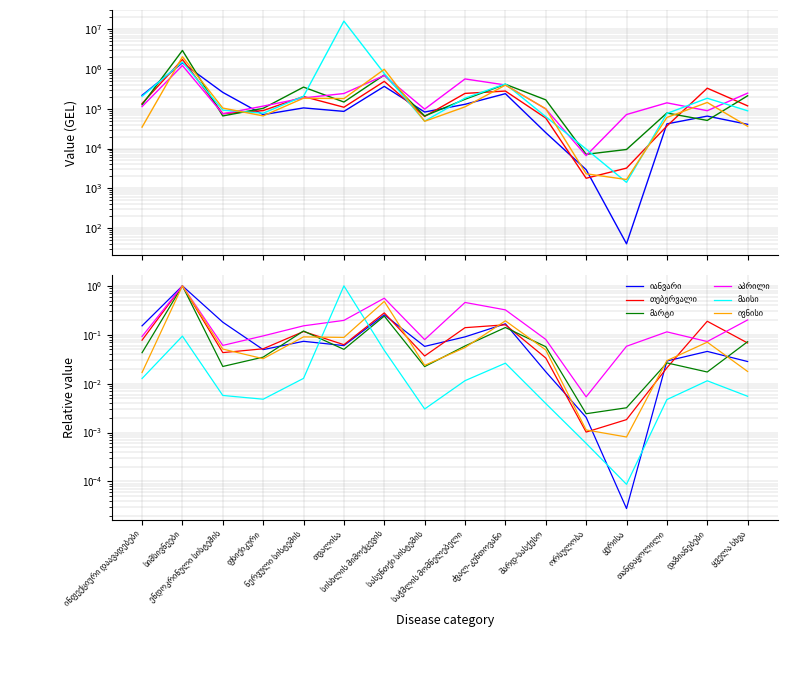

Which series ends up on top after the final intersection of მაისი and თებერვალი?

თებერვალი